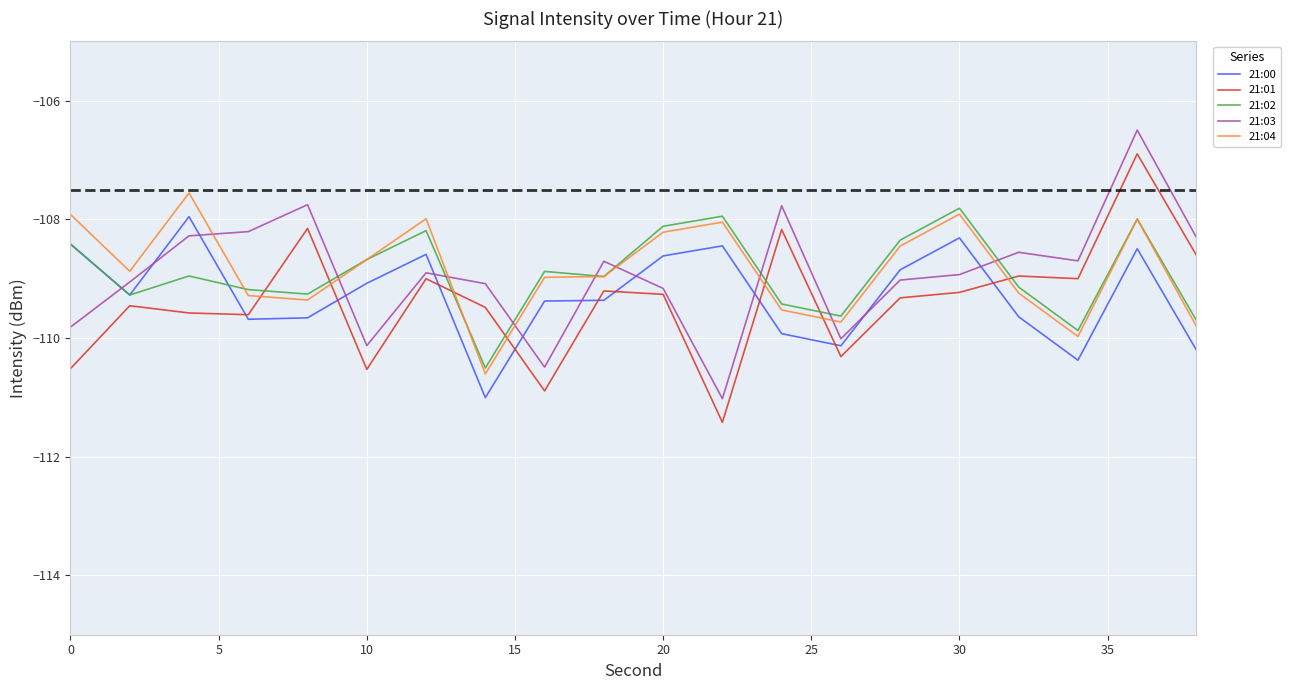

What is the highest value of the 21:00 series?

-108.0